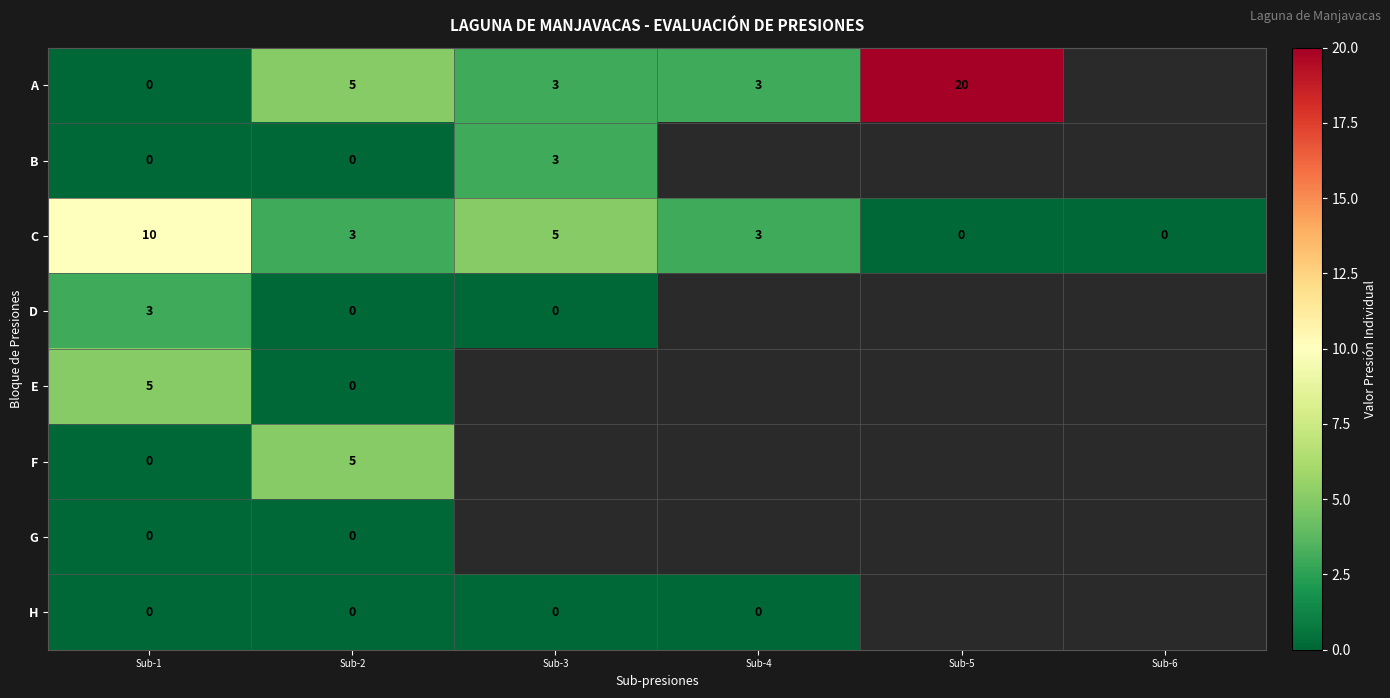

True or false: A has a value of 5 at Sub-2.

True